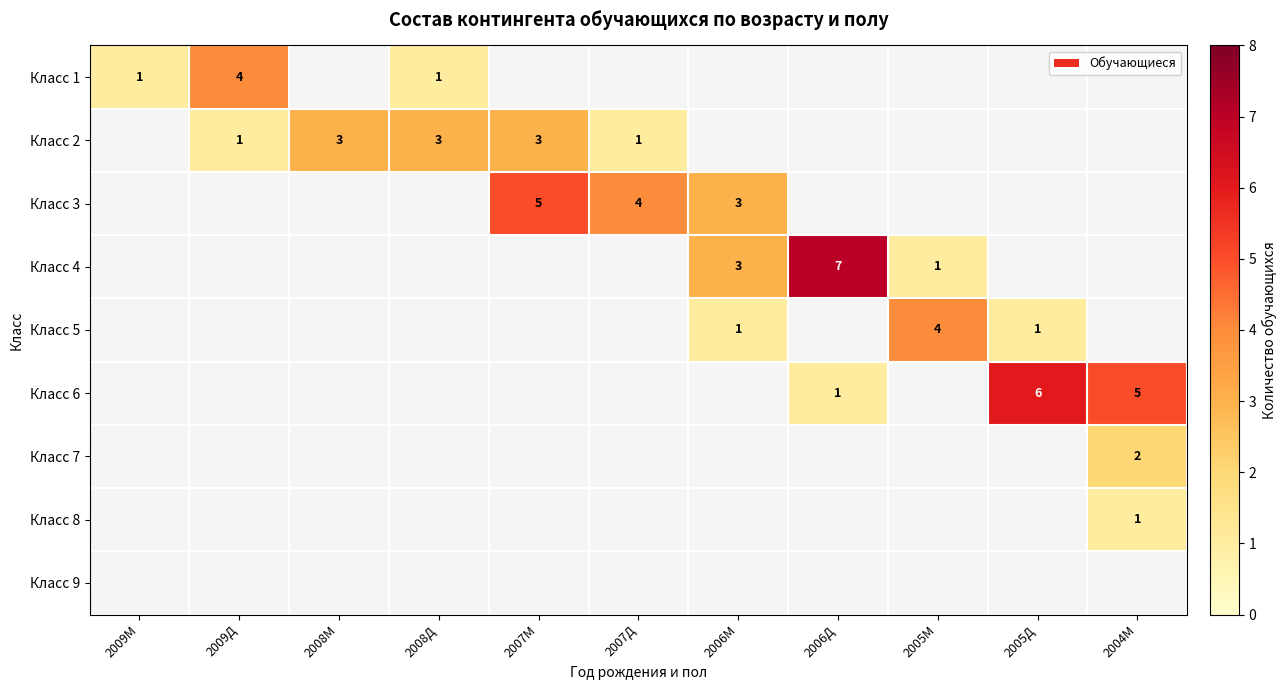

The value of Класс 7 at 2004М is 2. True or false?

True